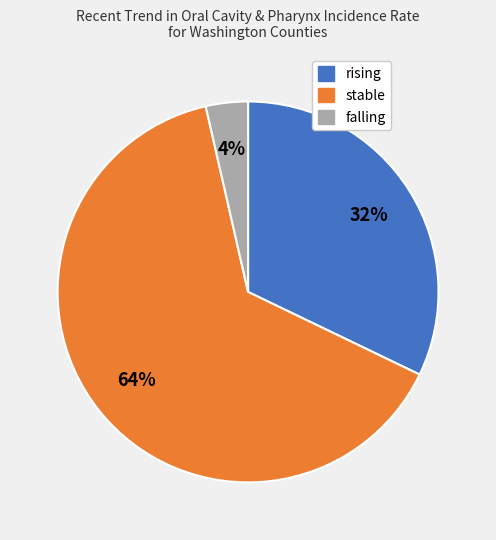

To the nearest percent, what is the average slice percentage?

33%